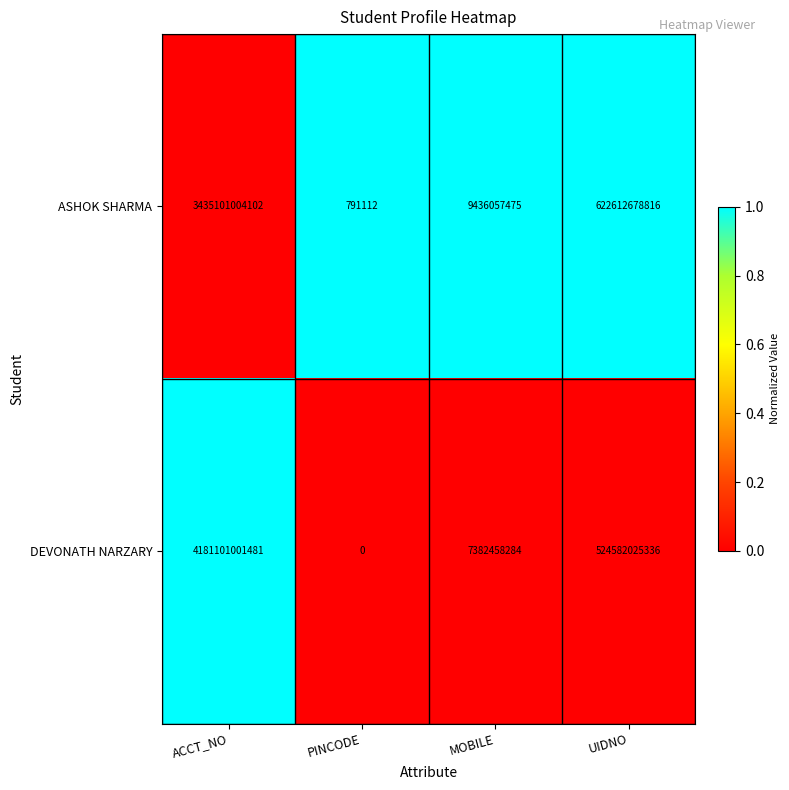

How many data points does each series have?

4